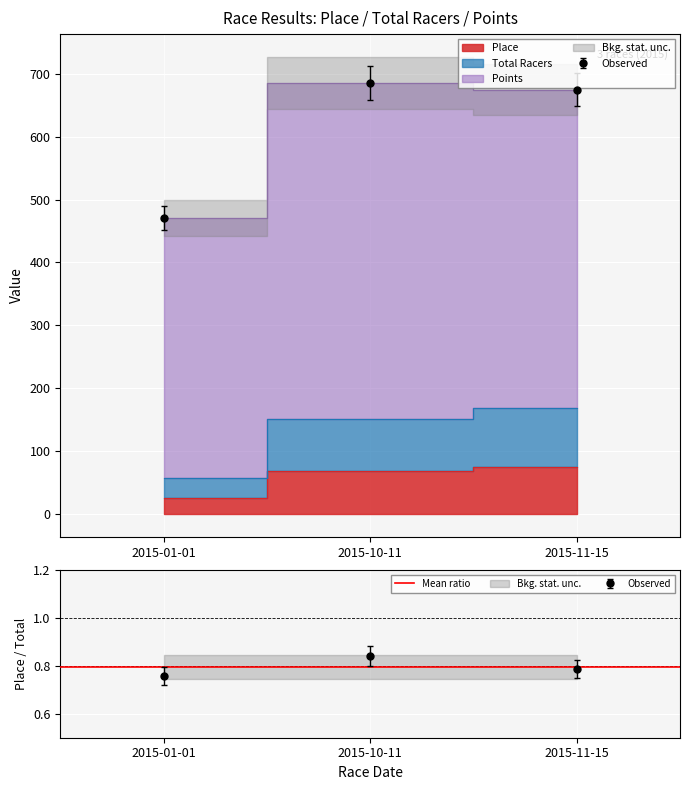

What is the total value across all series at 2015-10-11?

905.7